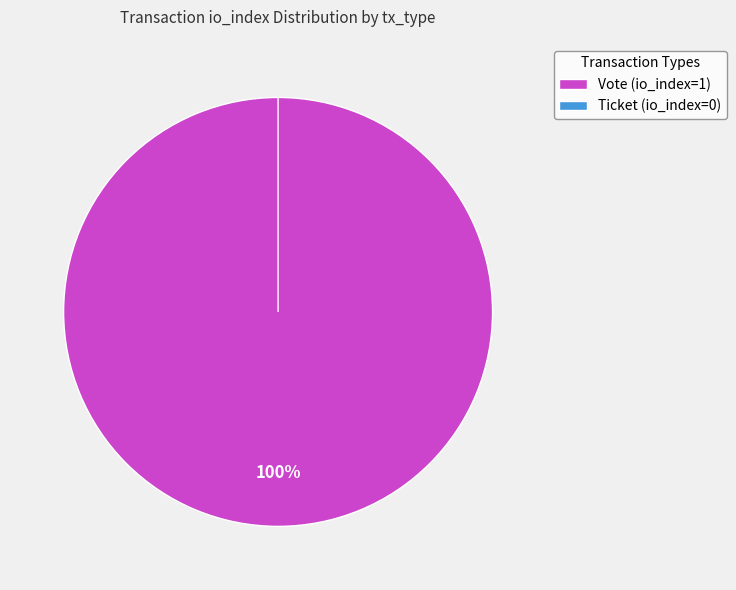

Between Vote and Ticket, which is larger?

Vote